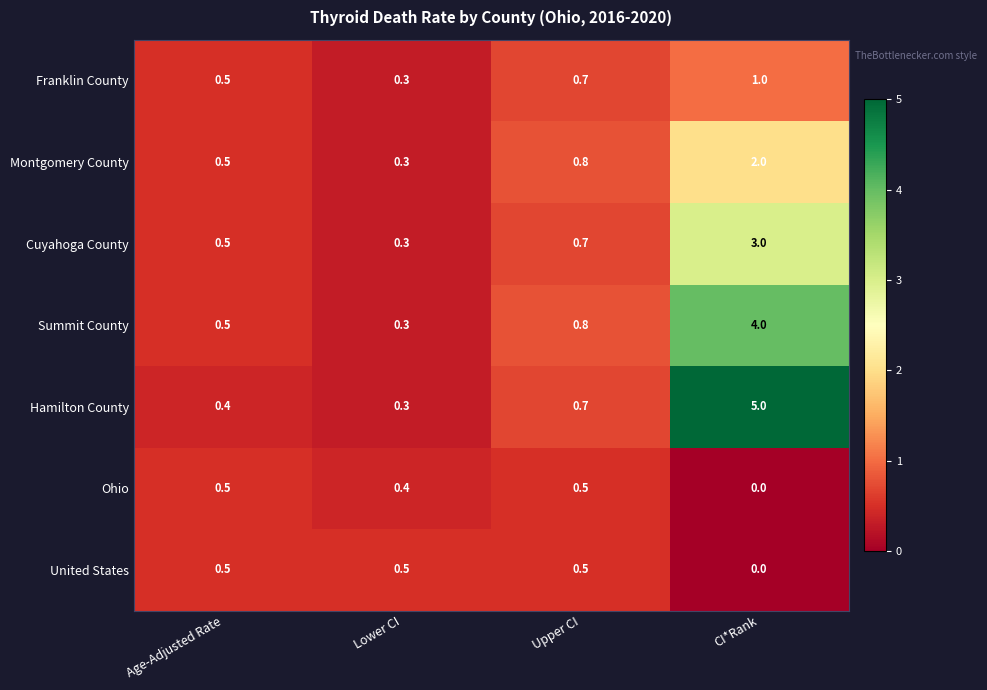

True or false: Summit County has a value of 6.9 at CI*Rank.

False